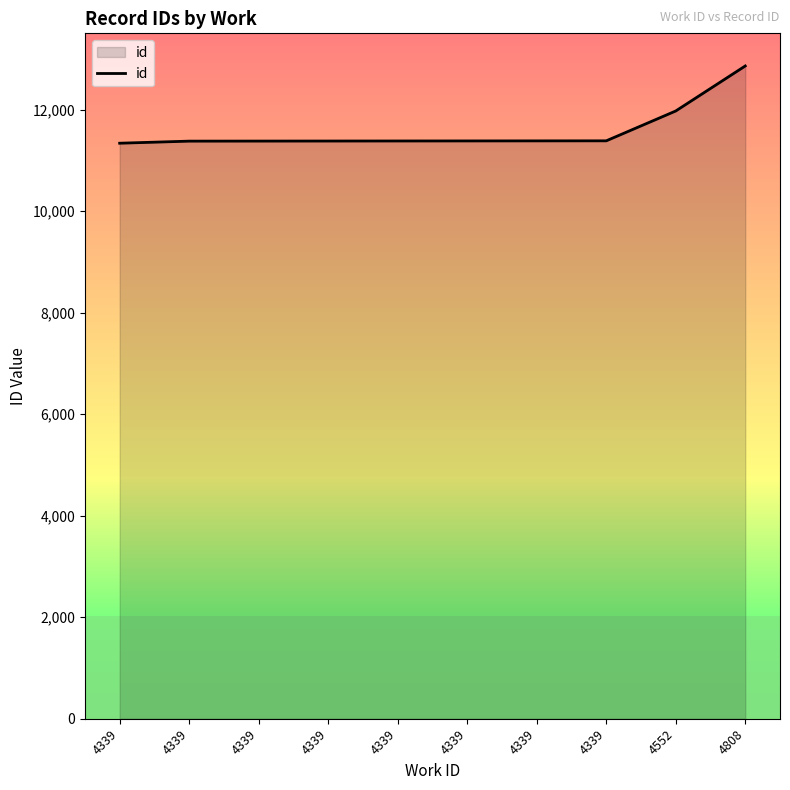

What is the smallest value displayed?

11340